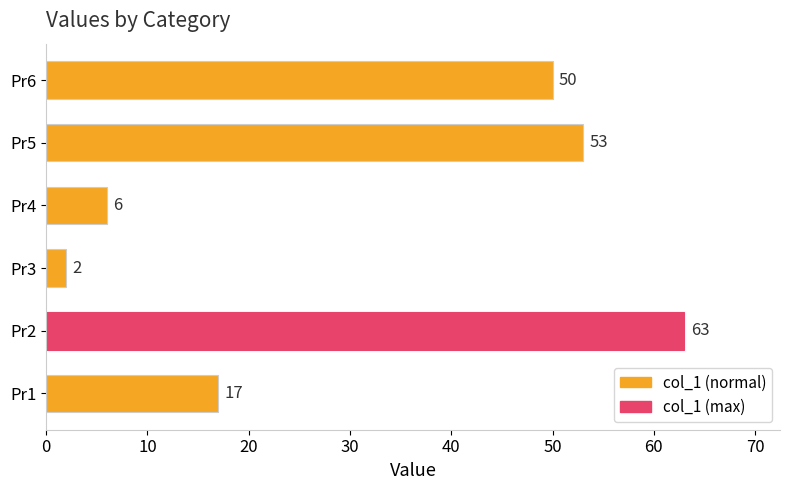

Reading bottom to top, extract all data points from this chart.

Pr1=17	Pr2=63	Pr3=2	Pr4=6	Pr5=53	Pr6=50